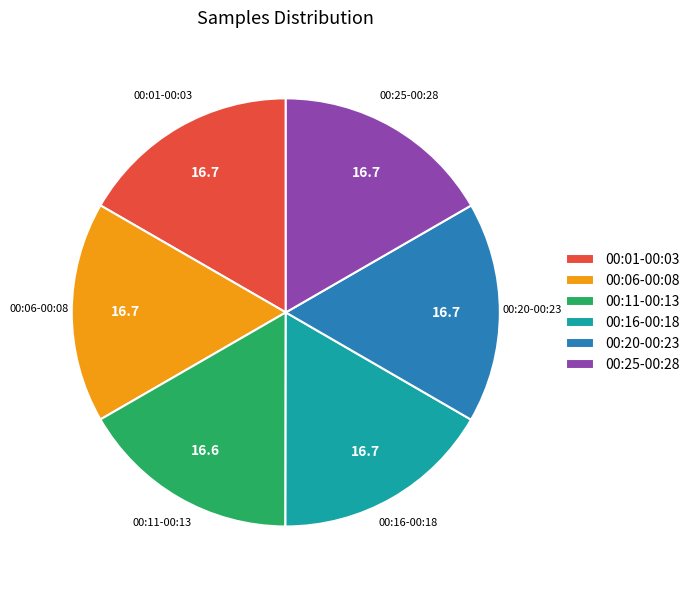

Does any single category account for the majority?

No